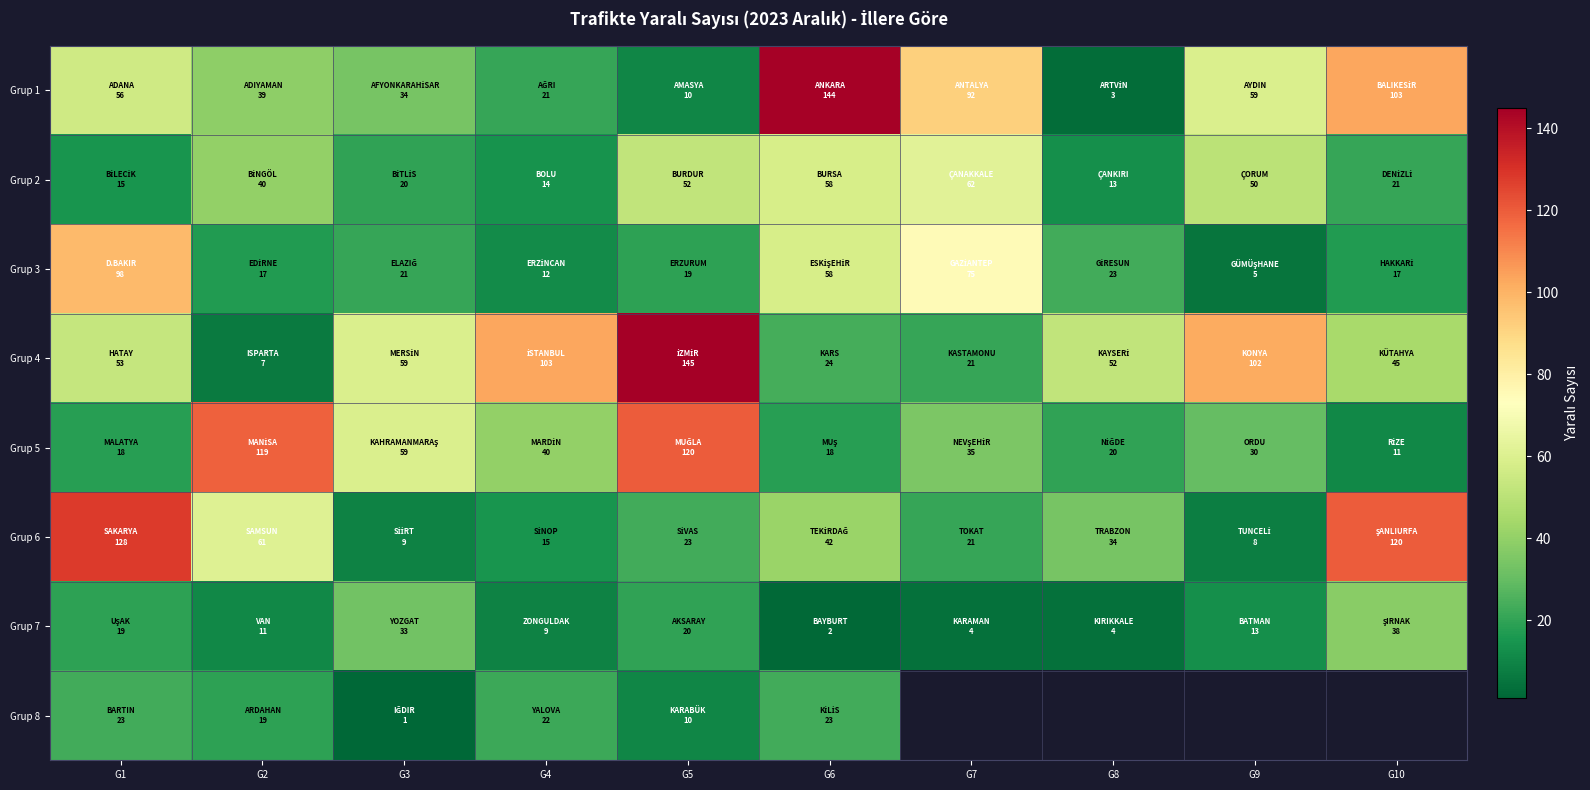

What is the greatest value displayed?

145.0